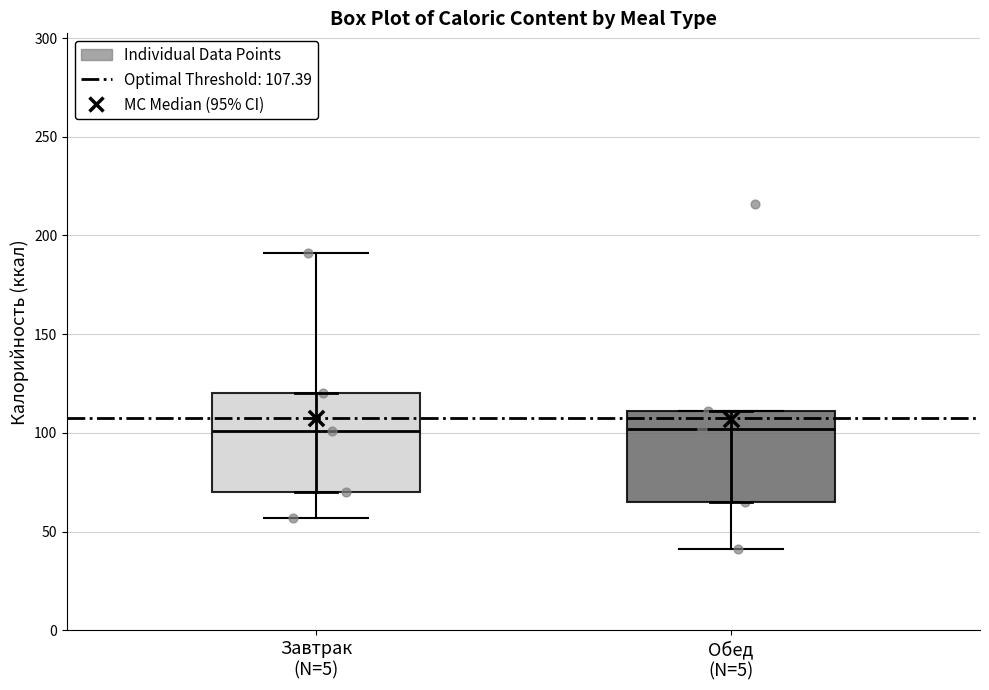

Where is the upper edge of the box for Завтрак (N=5) on the y-axis? The values are not printed on the chart, so give them approximately, as read against the axis.

120